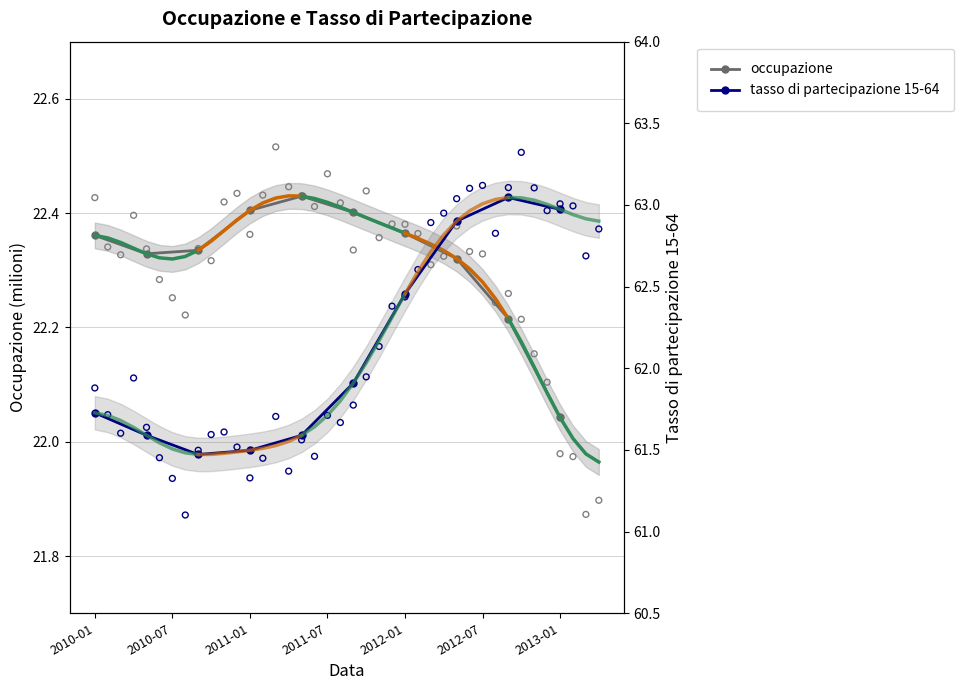

Which series has the largest total across all categories?

tasso di partecipazione 15-64